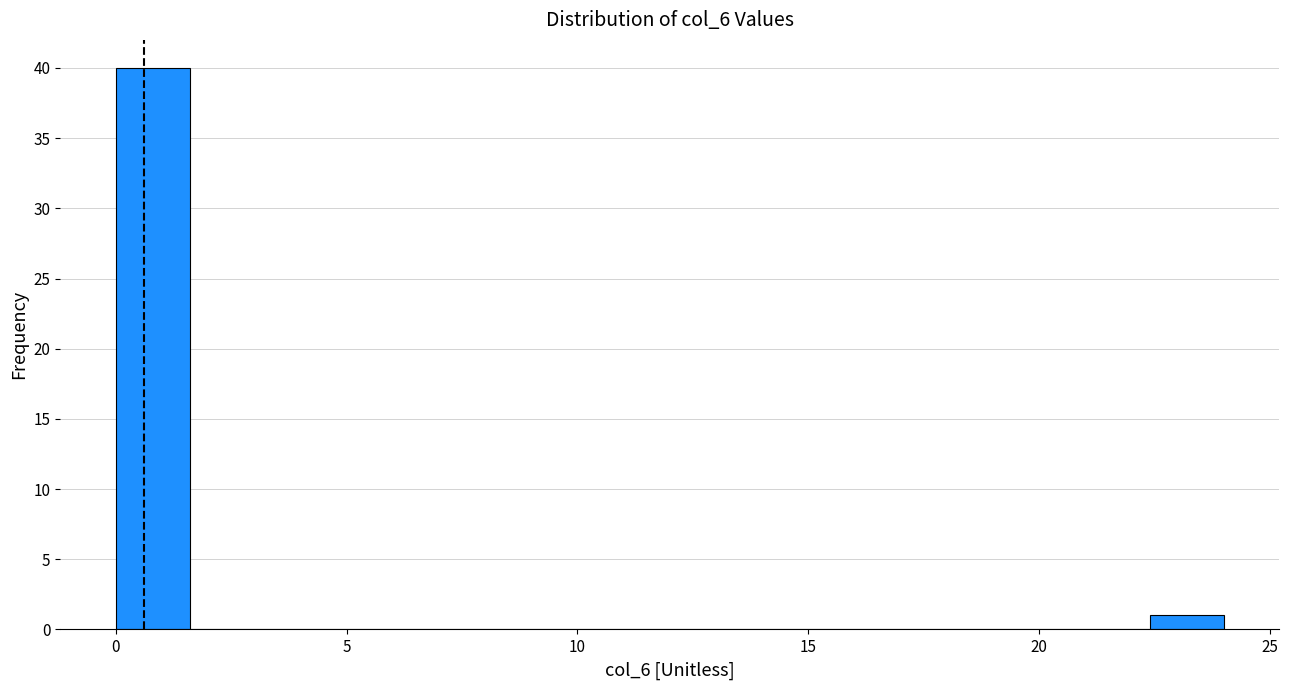

Read against the x-axis, roughly where is the centre of the tallest bar?

1.0